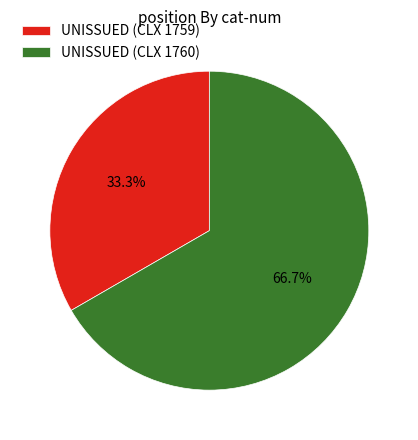

Rank the categories by value from lowest to highest.

UNISSUED (CLX 1759), UNISSUED (CLX 1760)